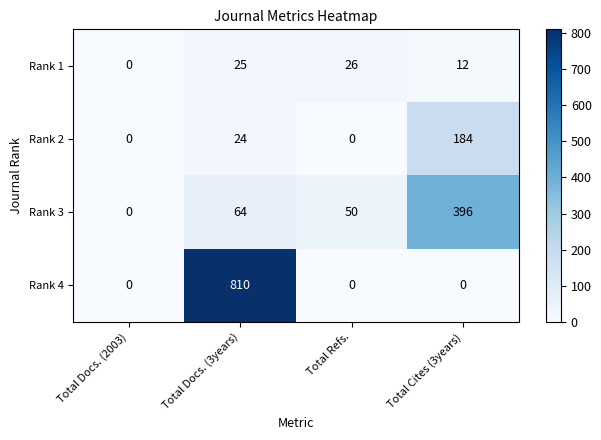

Rank the series by their maximum value, from lowest to highest.

Rank 1, Rank 2, Rank 3, Rank 4